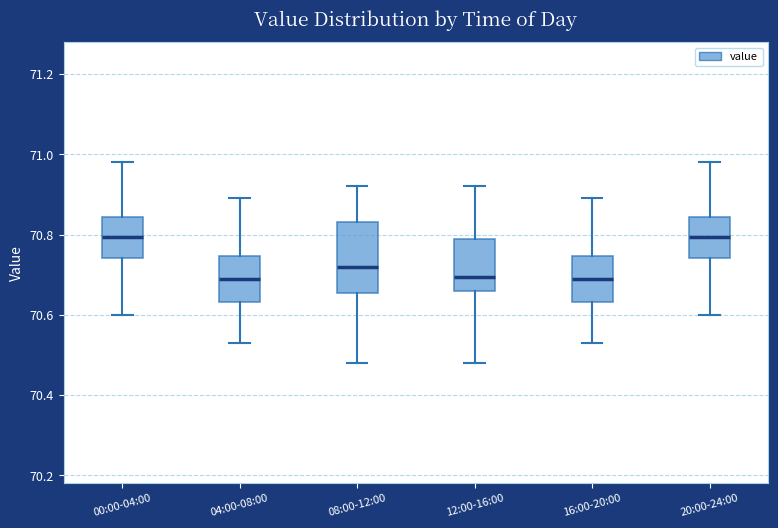

Reading left to right, read every box against the y-axis: the position of its median line, the range the box covers, and the ends of its whiskers. The values are not printed on the chart, so give them approximately, as read against the axis.

00:00-04:00: median 70.80, box 70.74 to 70.84, whiskers 70.60 to 70.98
04:00-08:00: median 70.70, box 70.64 to 70.74, whiskers 70.54 to 70.90
08:00-12:00: median 70.72, box 70.66 to 70.84, whiskers 70.48 to 70.92
12:00-16:00: median 70.70, box 70.66 to 70.80, whiskers 70.48 to 70.92
16:00-20:00: median 70.70, box 70.64 to 70.74, whiskers 70.54 to 70.90
20:00-24:00: median 70.80, box 70.74 to 70.84, whiskers 70.60 to 70.98